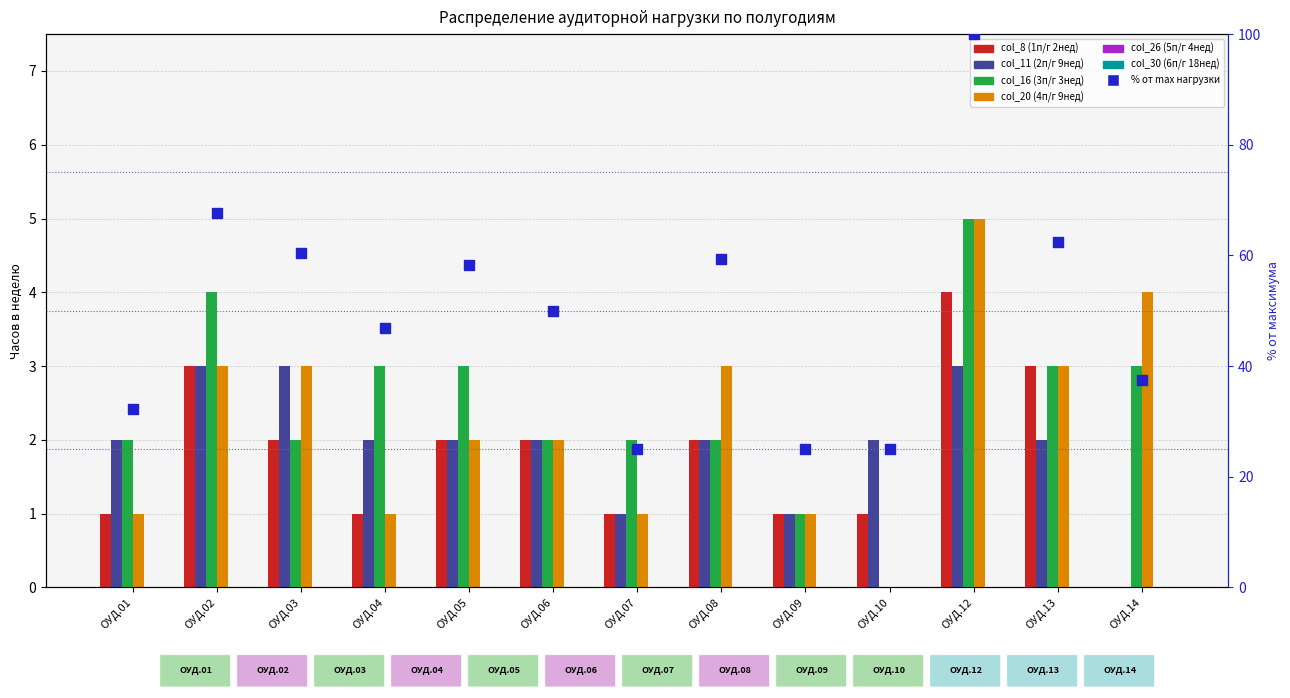

At which category is the sum across all series the highest?

ОУД.12